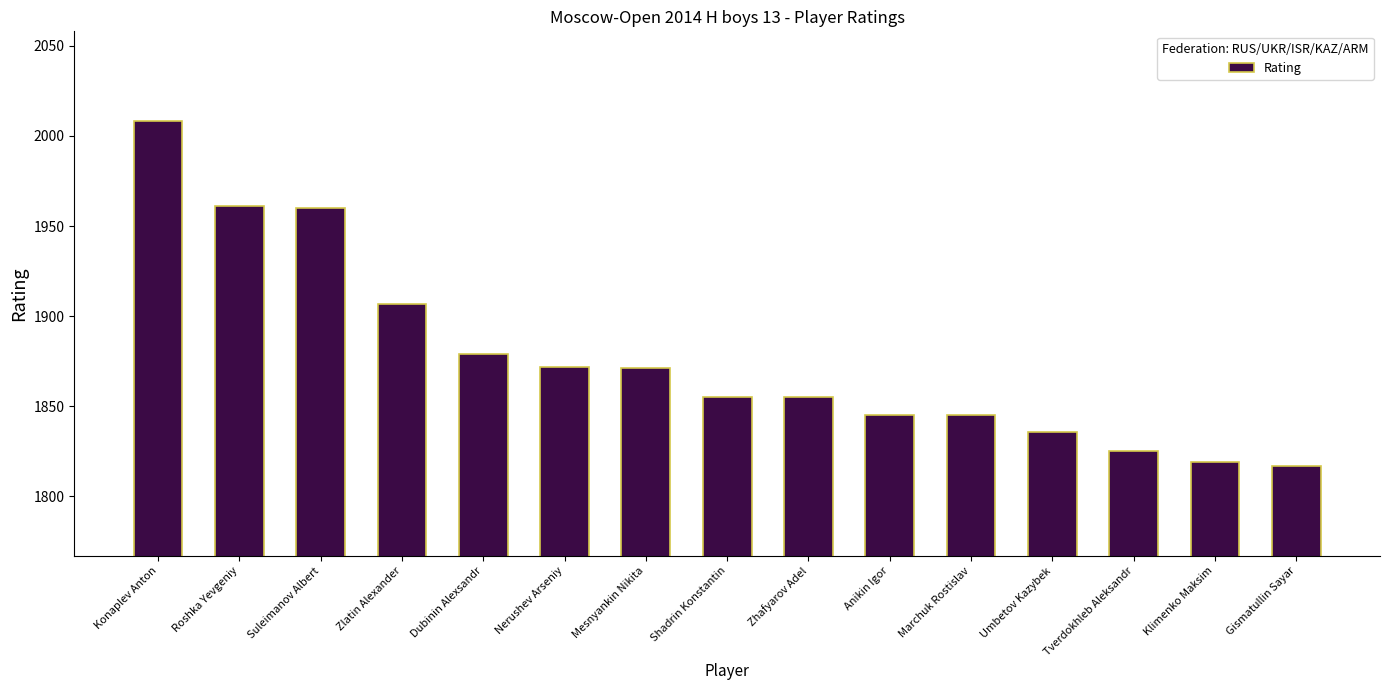

Count the number of data series in this chart.

1